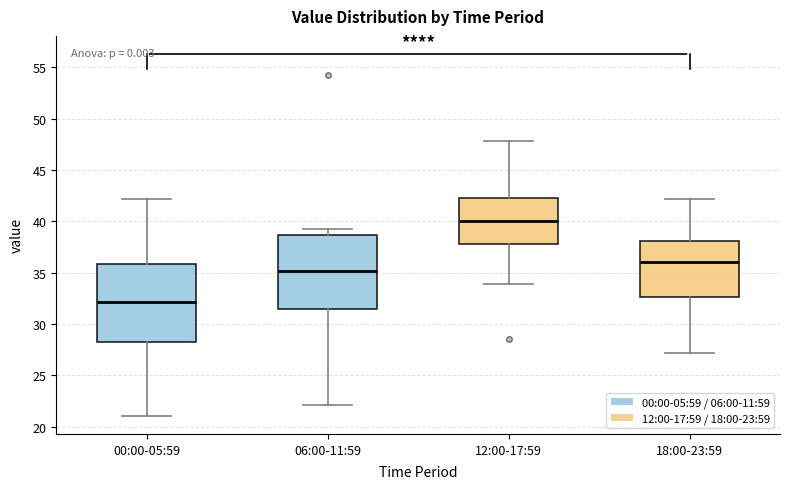

Reading left to right, read every box against the y-axis: the position of its median line, the range the box covers, and the ends of its whiskers. The values are not printed on the chart, so give them approximately, as read against the axis.

00:00-05:59: median 32.0, box 28.5 to 36.0, whiskers 21.0 to 42.0
06:00-11:59: median 35.0, box 31.5 to 38.5, whiskers 22.0 to 39.5
12:00-17:59: median 40.0, box 38.0 to 42.0, whiskers 34.0 to 48.0
18:00-23:59: median 36.0, box 32.5 to 38.0, whiskers 27.0 to 42.0